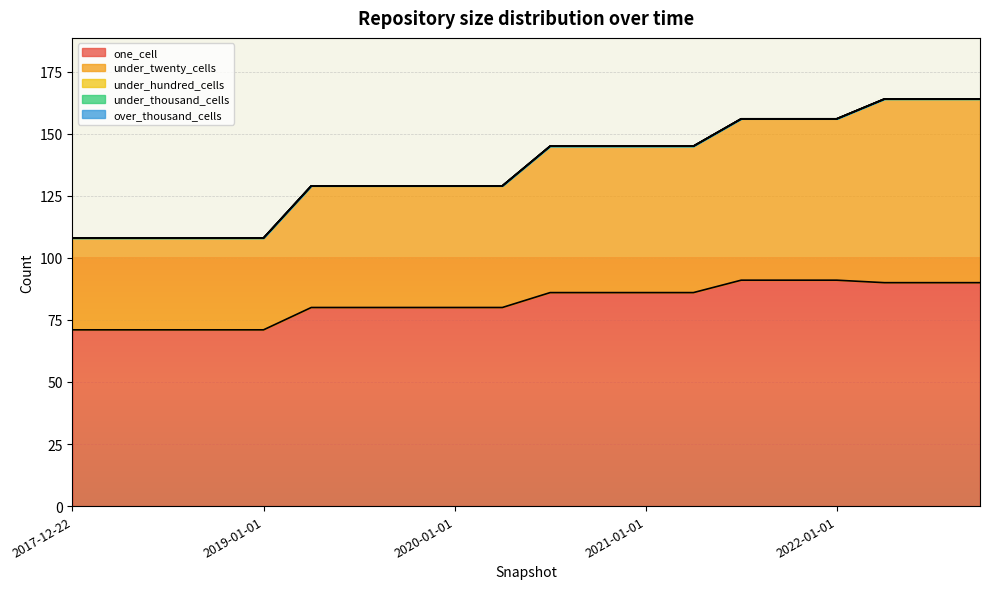

The one_cell series shows 51 at 2019-10-09. True or false?

False